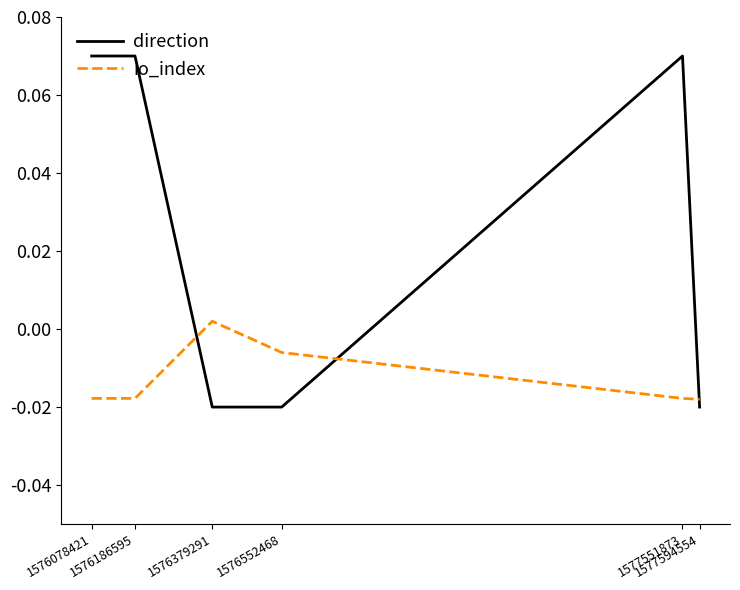

What are all the series names shown in the legend?

direction, io_index